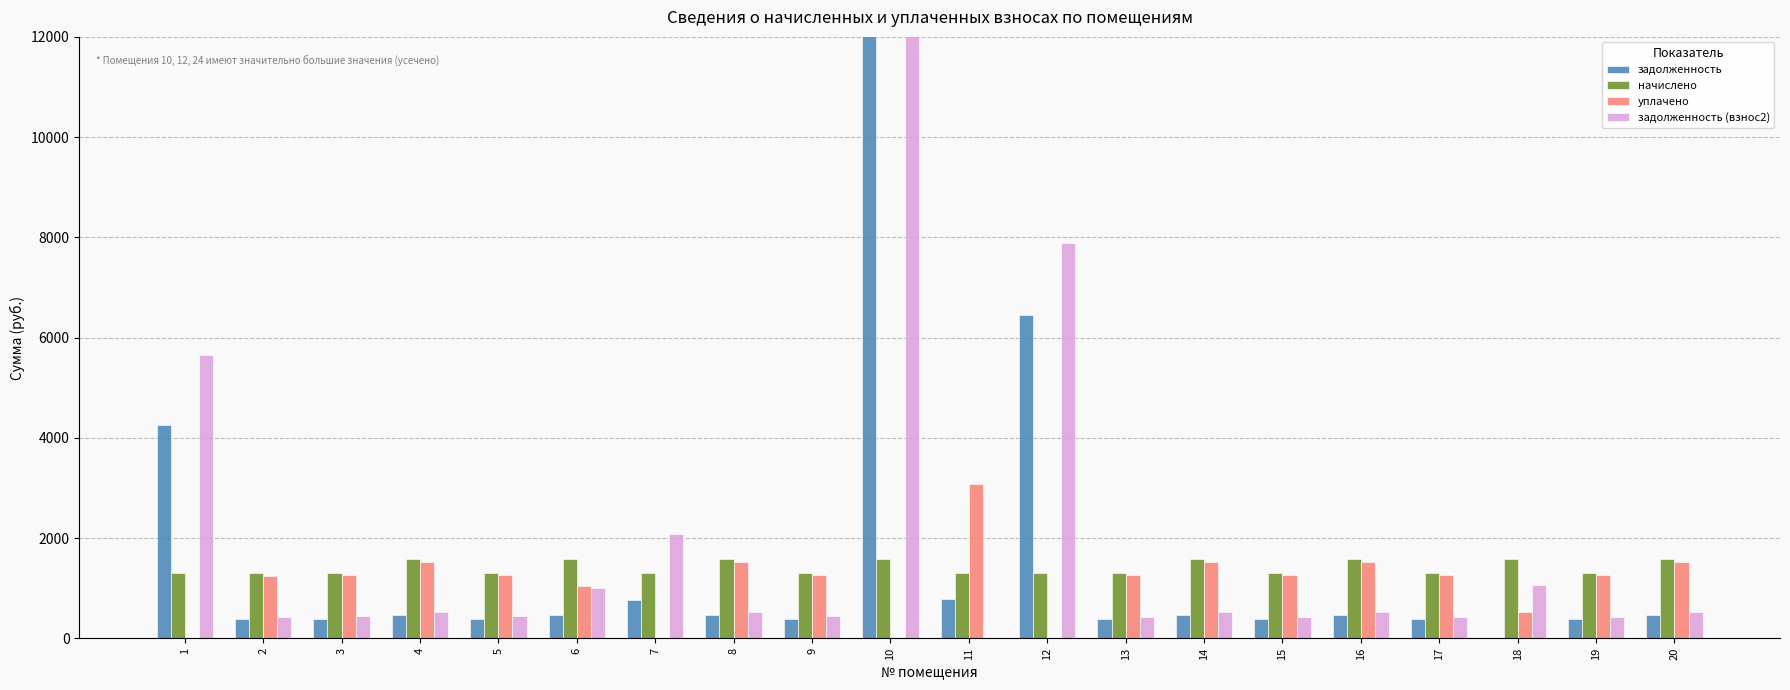

What is the difference between the начислено values at 2 and 7?

4.1